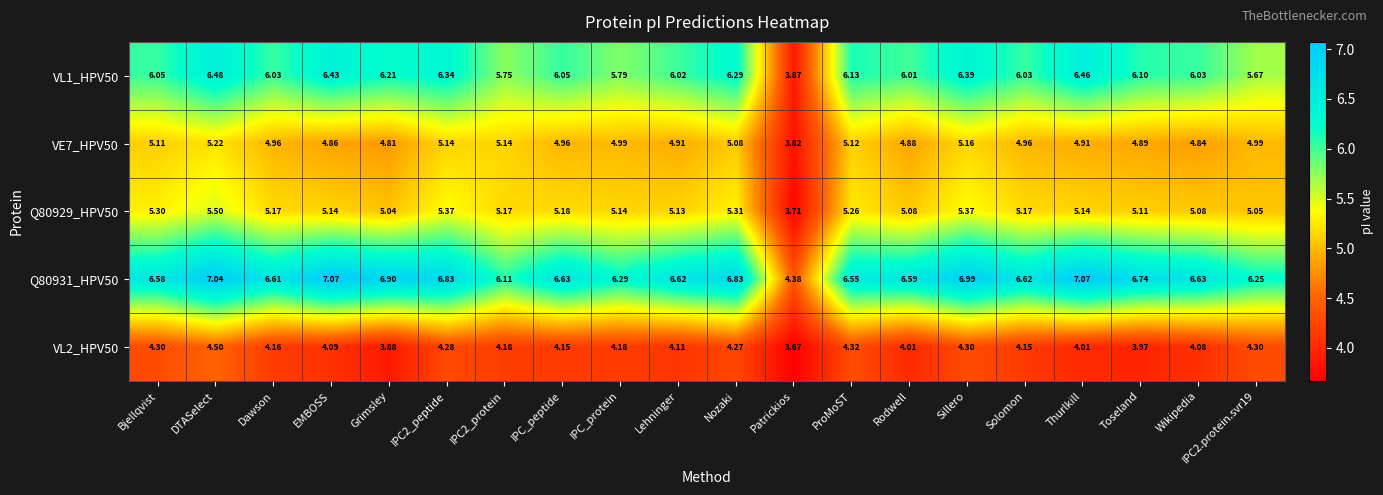

Where is VE7_HPV50 nearest to the value 4?

Patrickios